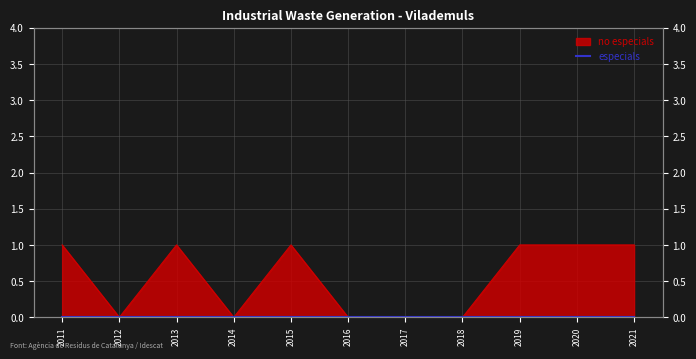

Which category has the lowest value across all series?

2012